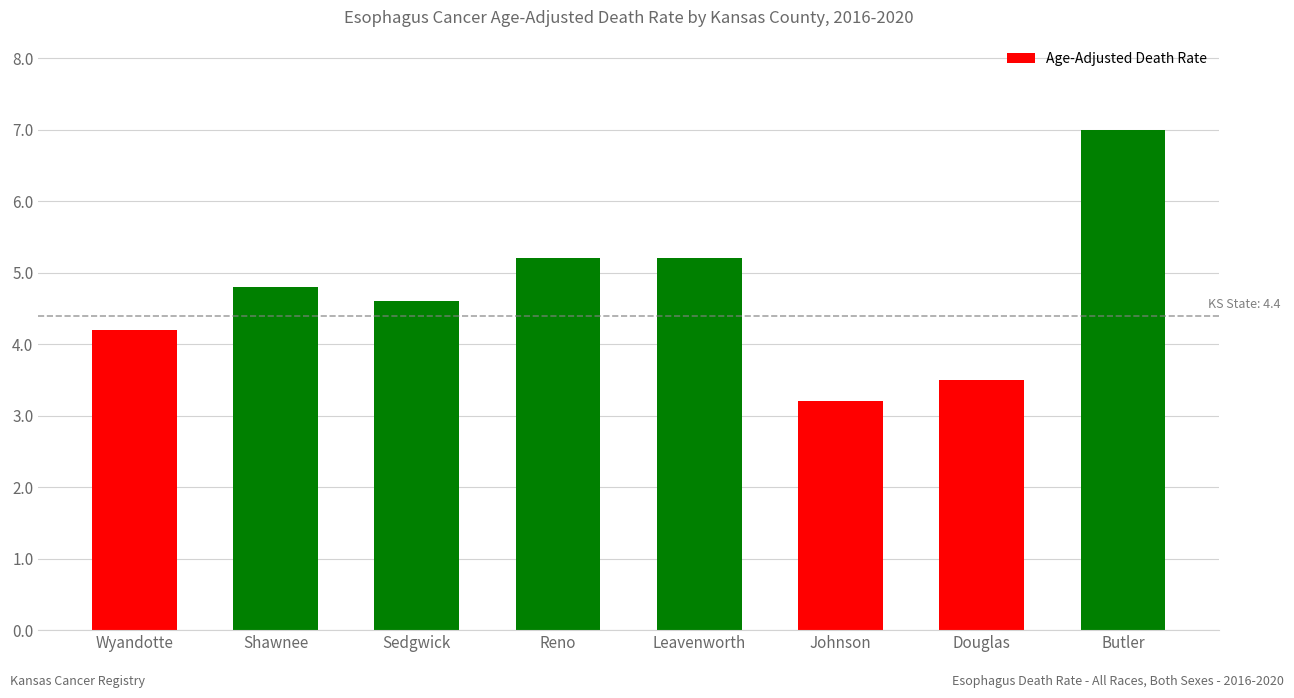

Reading left to right, what are all the values shown in this chart?

Wyandotte=4.2	Shawnee=4.8	Sedgwick=4.6	Reno=5.2	Leavenworth=5.2	Johnson=3.2	Douglas=3.5	Butler=7.0